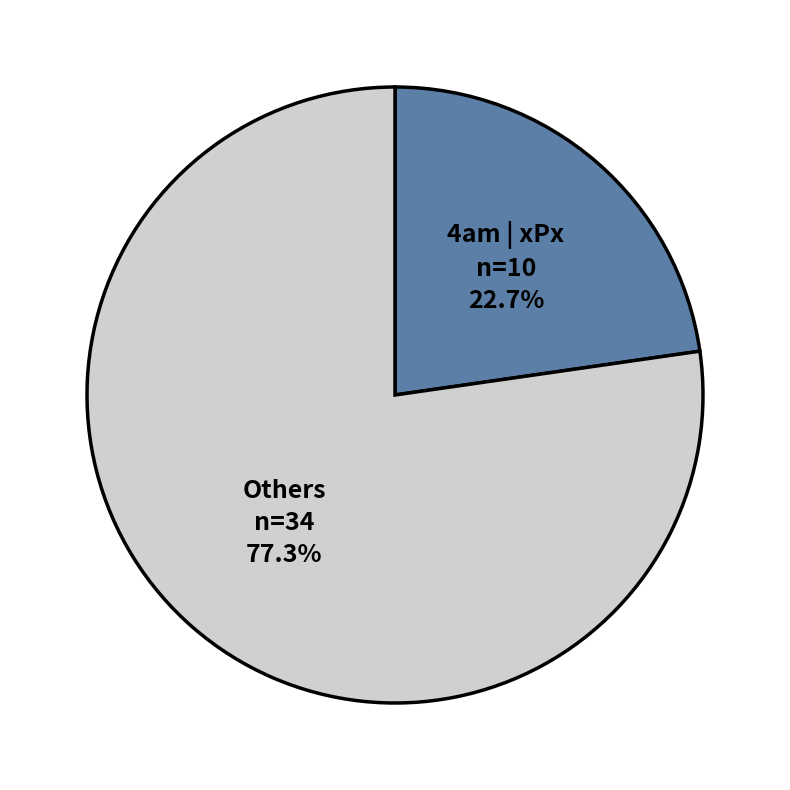

Which has a higher value, 4am | xPx or Others?

Others